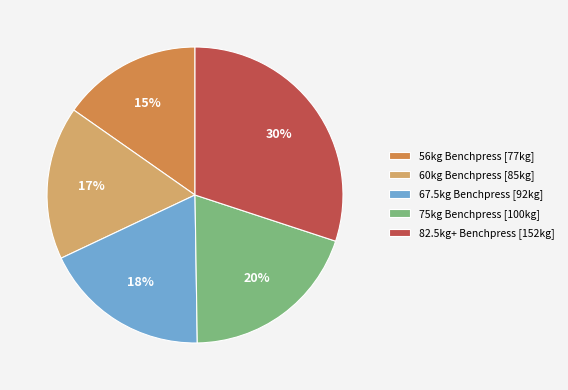

To the nearest percent, what percentage of the pie is 75kg Benchpress [100kg]?

20%